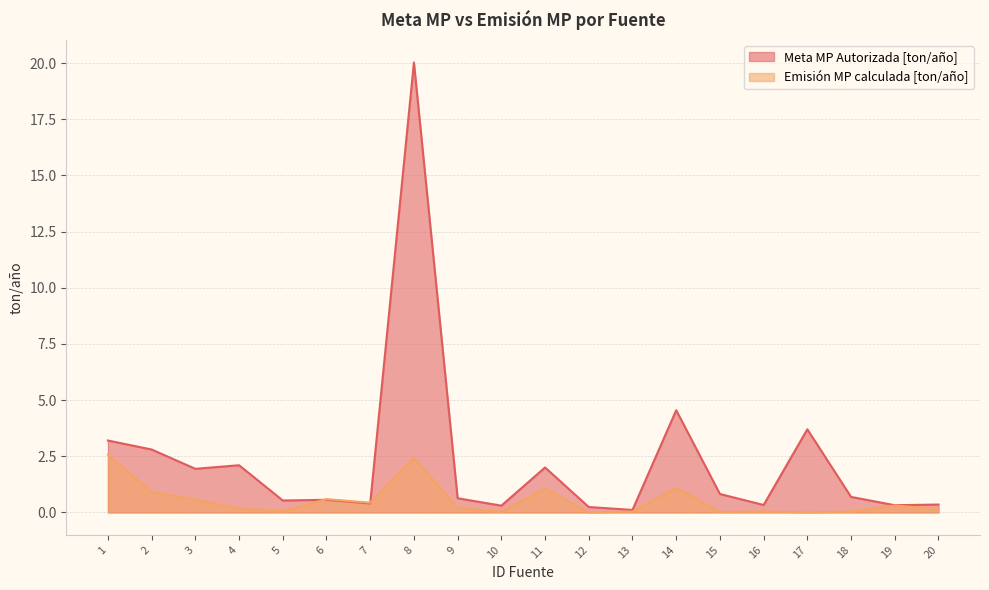

Rank the series at 3 from highest to lowest value.

Meta MP Autorizada [ton/año], Emisión MP calculada [ton/año]